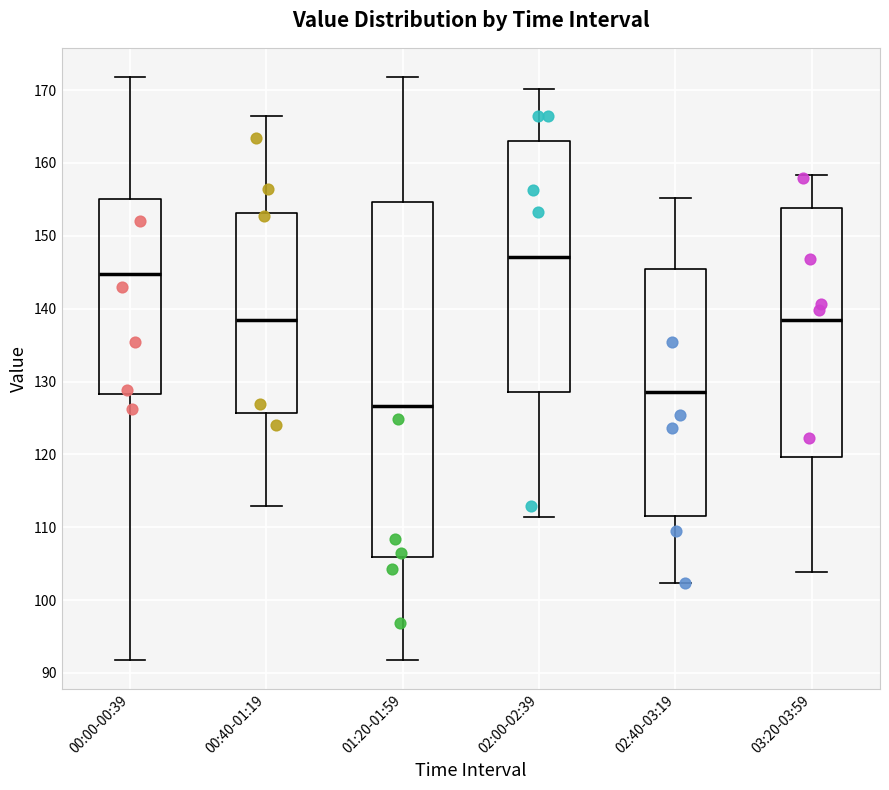

Reading left to right, transcribe this box plot: for each box, give where its median line is, the range the box spans, and where its two whiskers end, as read against the y-axis. The values are not printed on the chart, so give them approximately, as read against the axis.

00:00-00:39: median 145, box 128 to 155, whiskers 92 to 172
00:40-01:19: median 139, box 126 to 153, whiskers 113 to 166
01:20-01:59: median 127, box 106 to 155, whiskers 92 to 172
02:00-02:39: median 147, box 129 to 163, whiskers 111 to 170
02:40-03:19: median 129, box 112 to 145, whiskers 102 to 155
03:20-03:59: median 139, box 120 to 154, whiskers 104 to 158